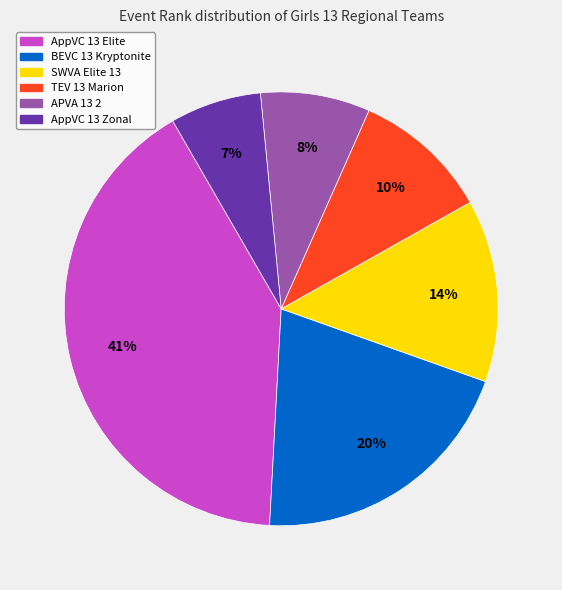

Count the number of slices in the pie.

6